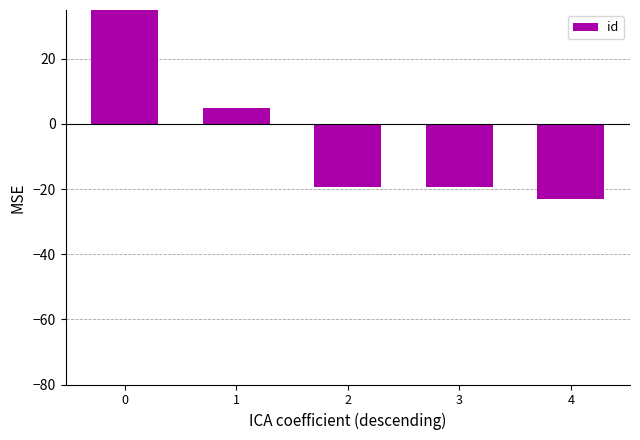

Does the chart contain any negative values?

Yes